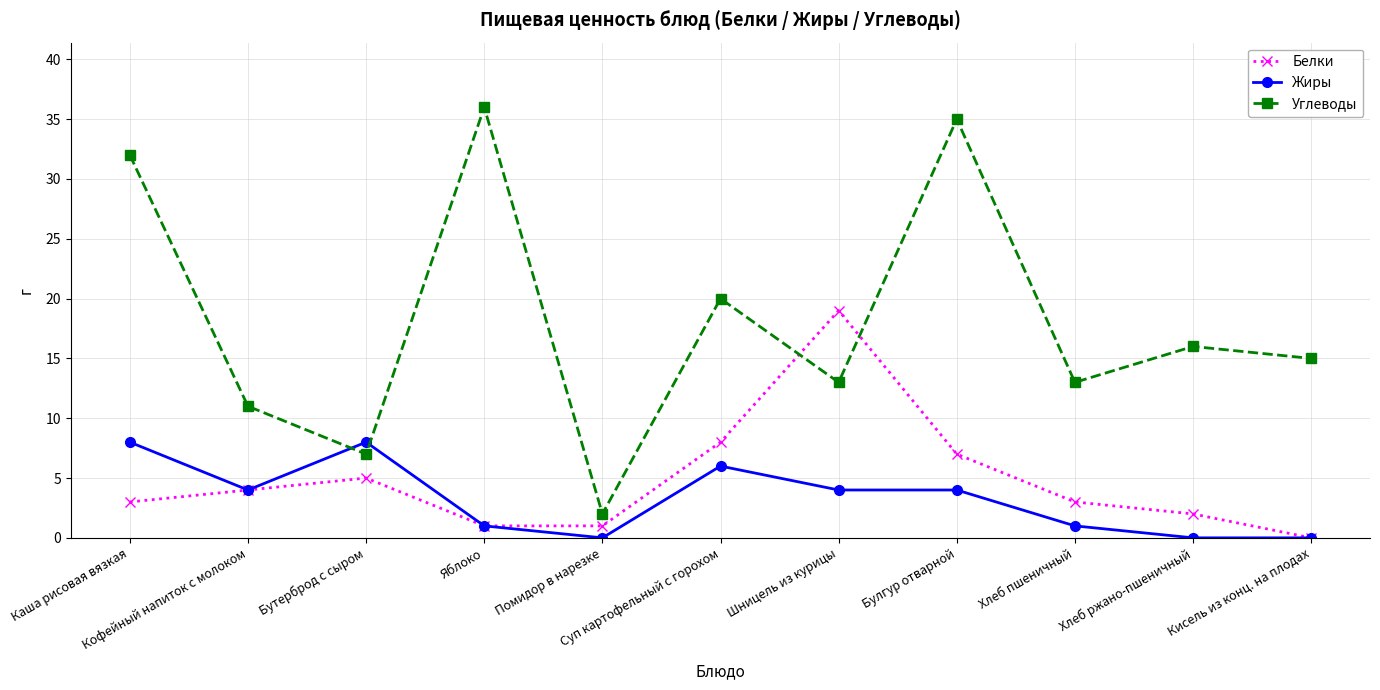

Where is the first local maximum for Углеводы?

Яблоко